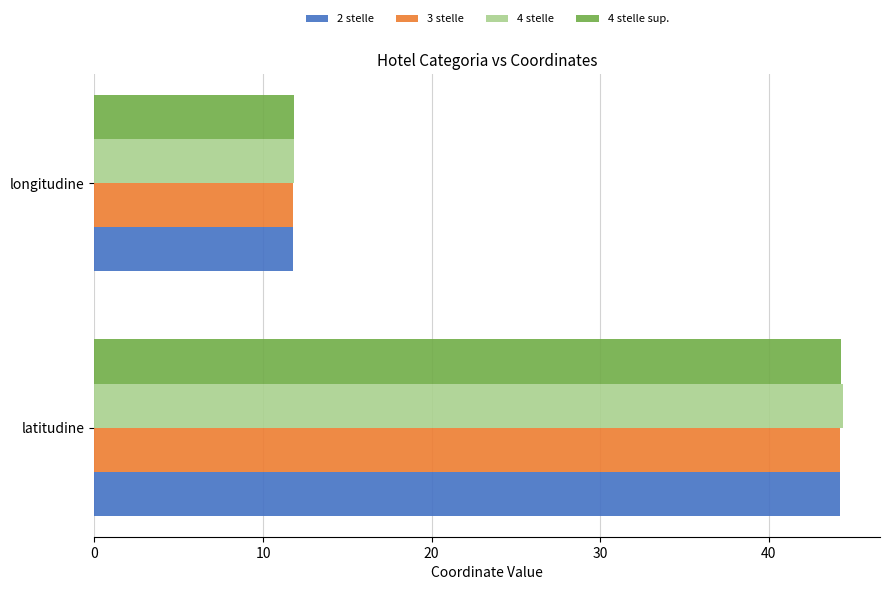

Where is 2 stelle nearest to the value 27?

longitudine